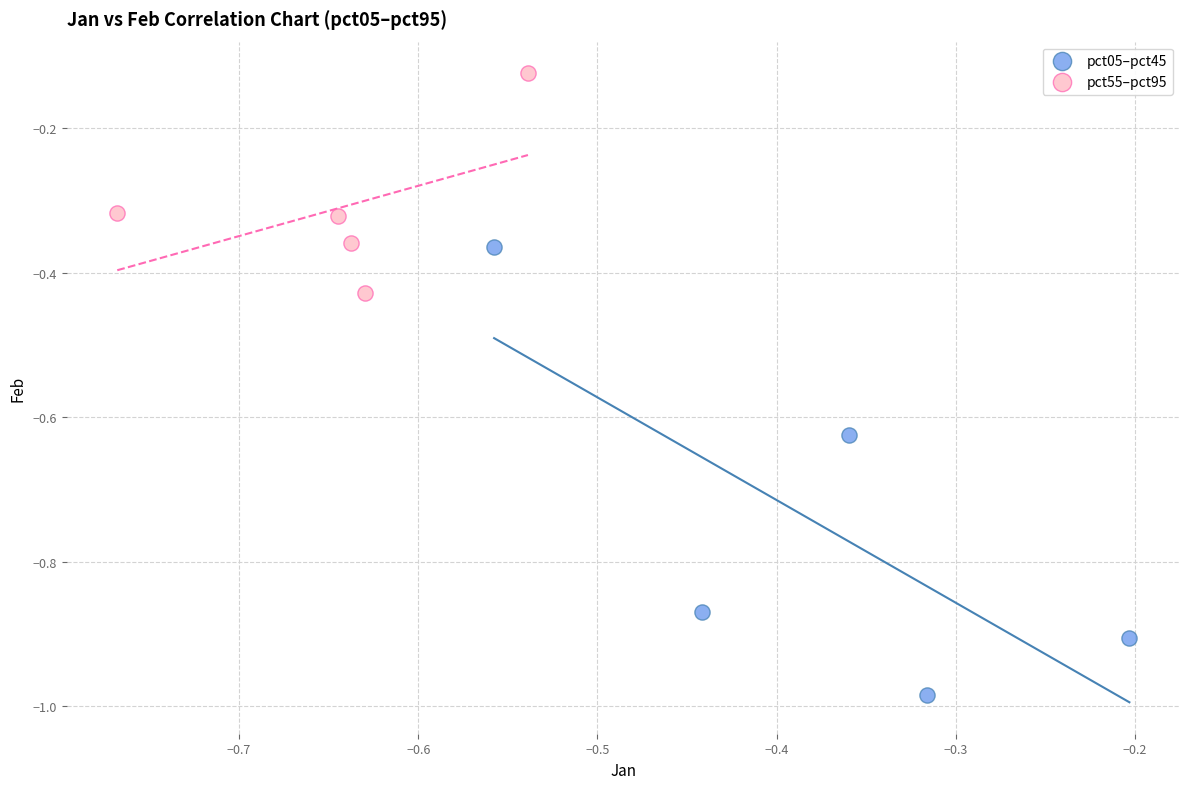

Which series reaches the maximum Y coordinate?

pct55–pct95